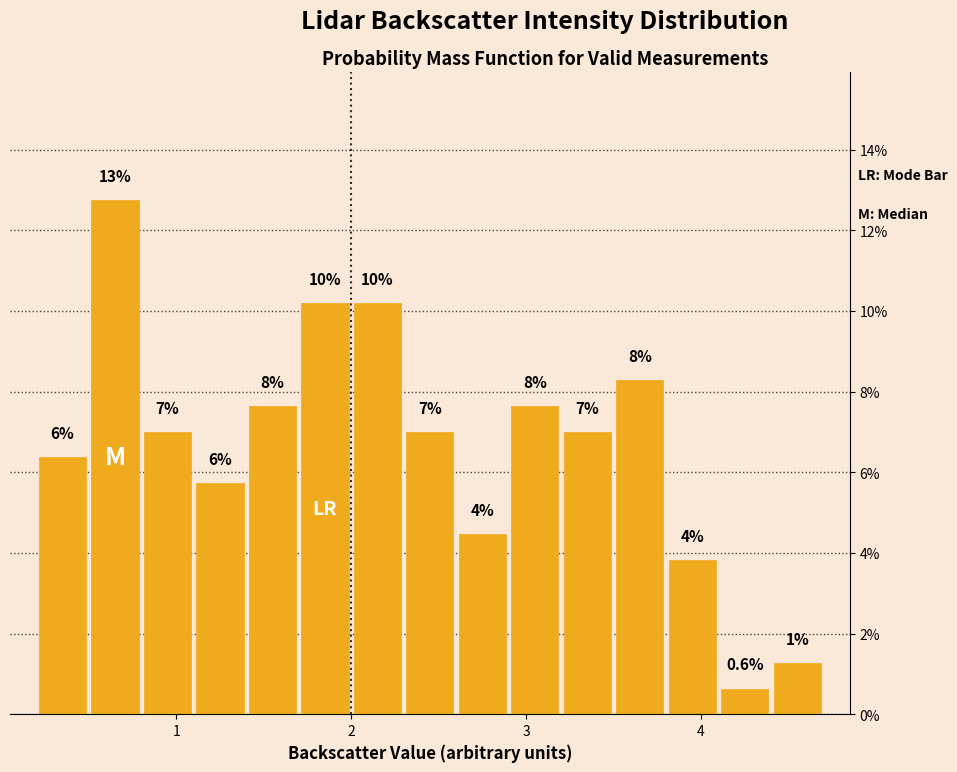

Around what value on the x-axis is the tallest bar? Give the approximate position of its centre, as read against the axis.

0.7